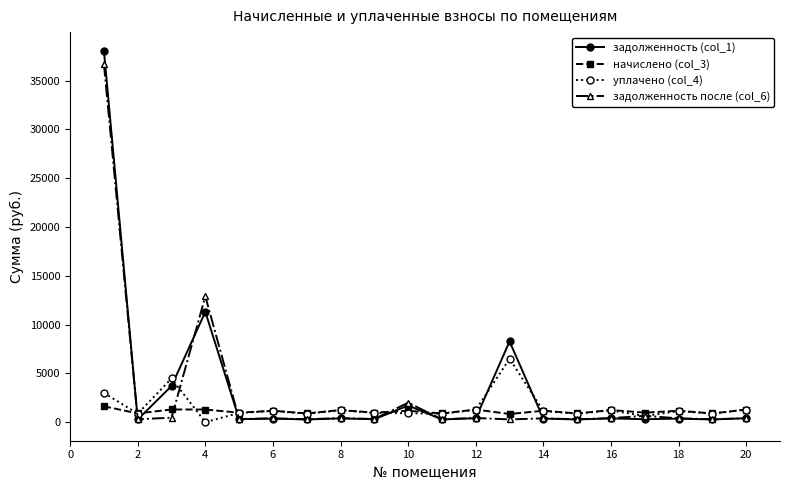

What is the greatest value displayed?

38060.0